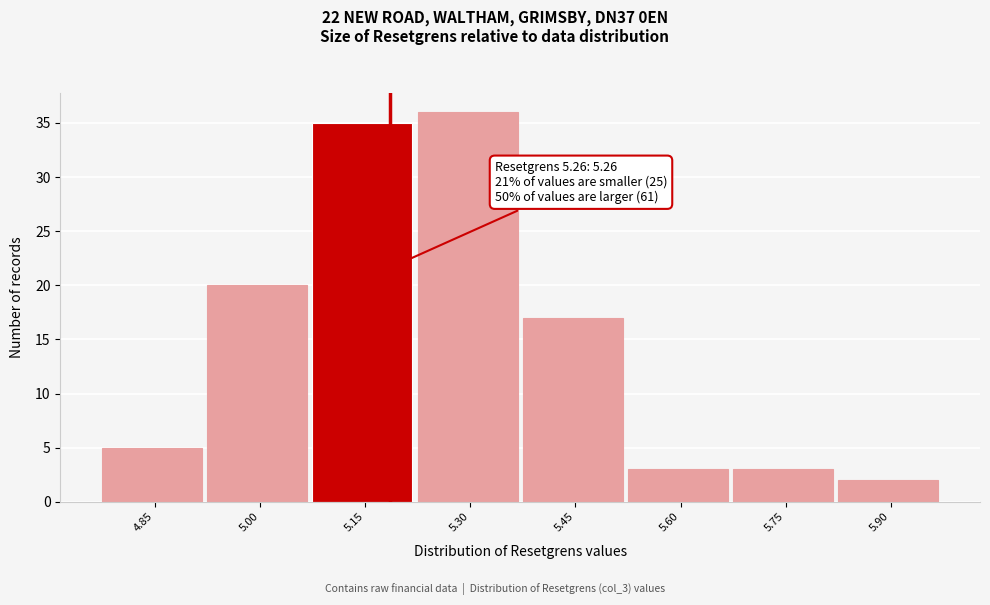

Reading left to right, extract all data points from this chart.

4.85=5	5.00=20	5.15=35	5.30=36	5.45=17	5.60=3	5.75=3	5.90=2